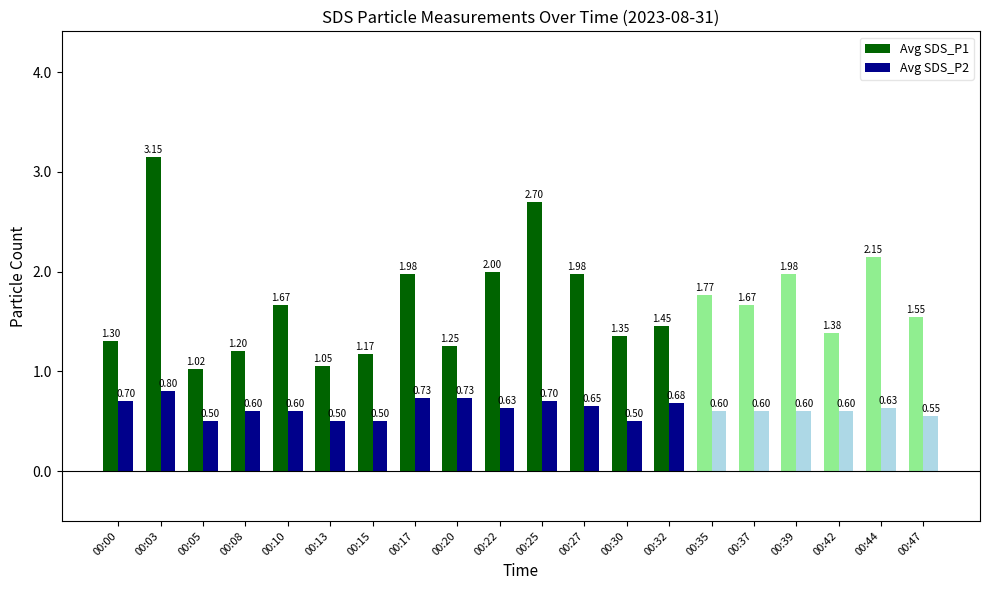

What is the difference between the second highest and minimum values in the Avg SDS_P1 series?

1.7